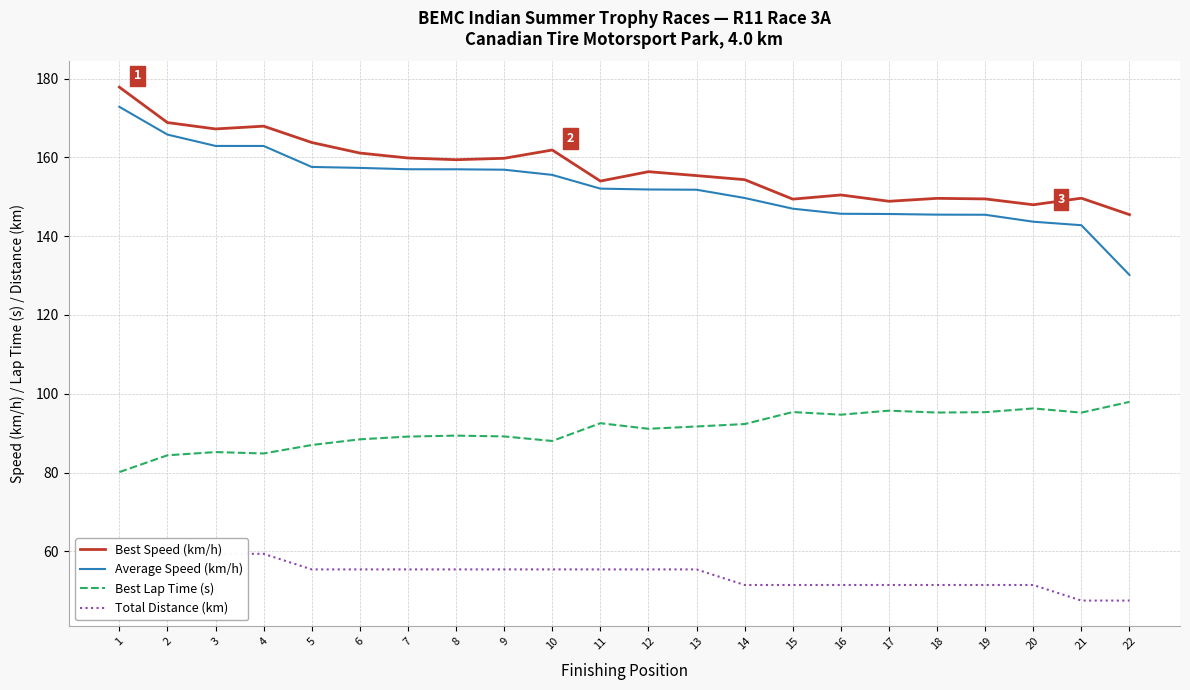

Rank the categories by Best Lap Time (s) value from lowest to highest.

1, 2, 4, 3, 5, 10, 6, 7, 9, 8, 12, 13, 14, 11, 16, 21, 18, 19, 15, 17, 20, 22